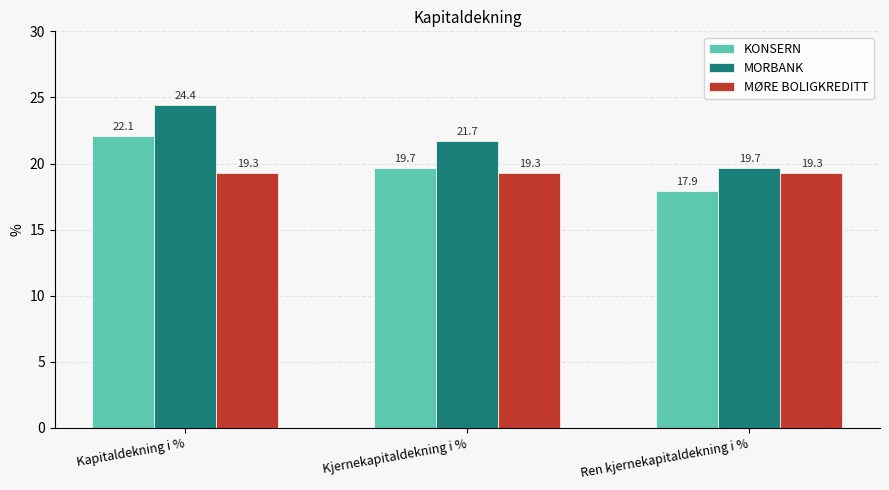

What is the difference between the second highest and minimum values in the KONSERN series?

1.8